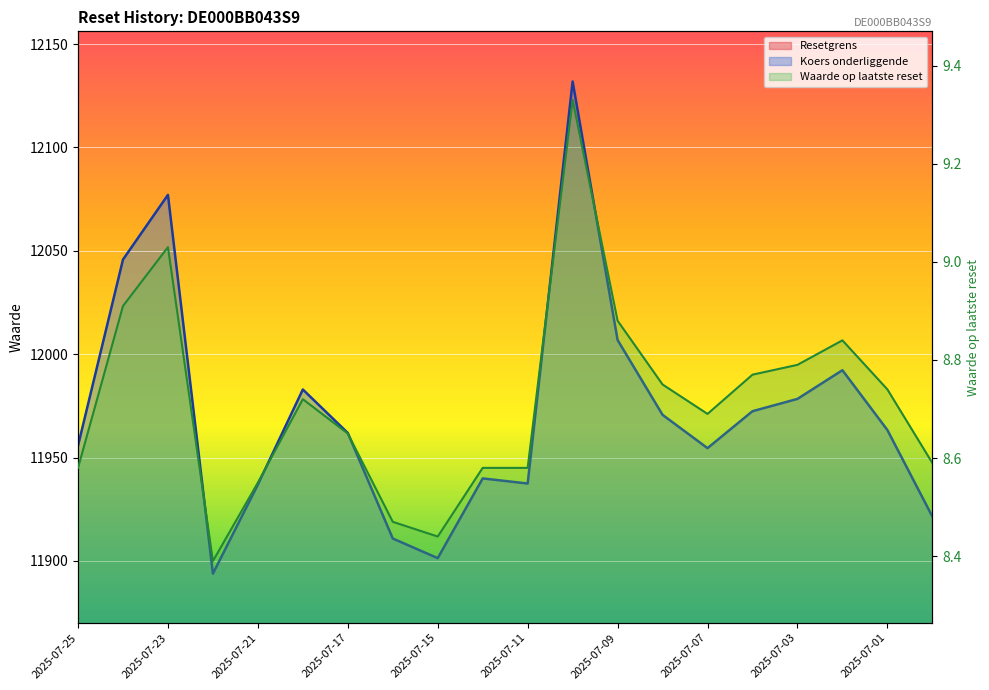

True or false: Resetgrens and Waarde op laatste reset intersect in this chart.

False